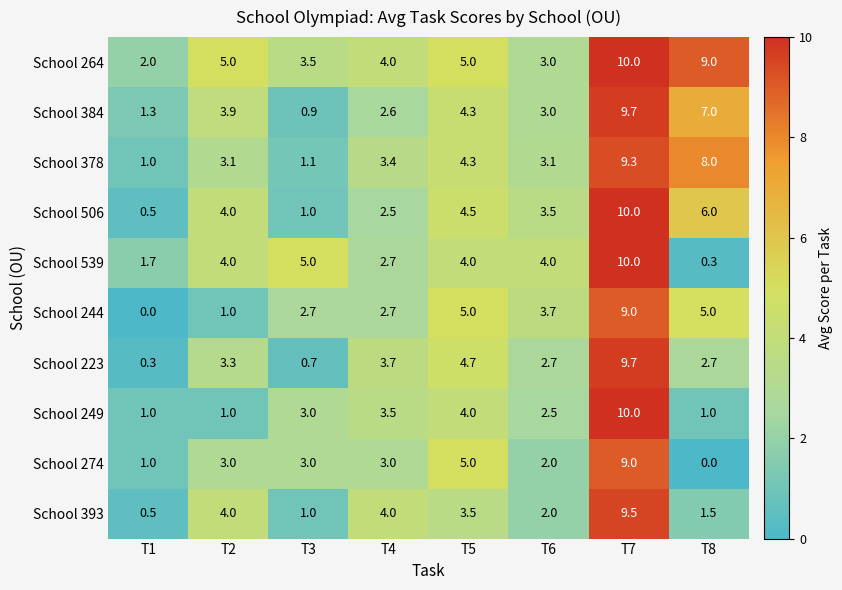

True or false: School 506 has a value of 10.0 at T8.

False